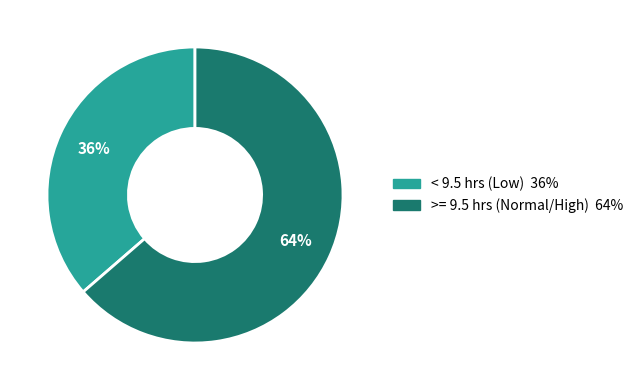

How many segments does this pie chart have?

2